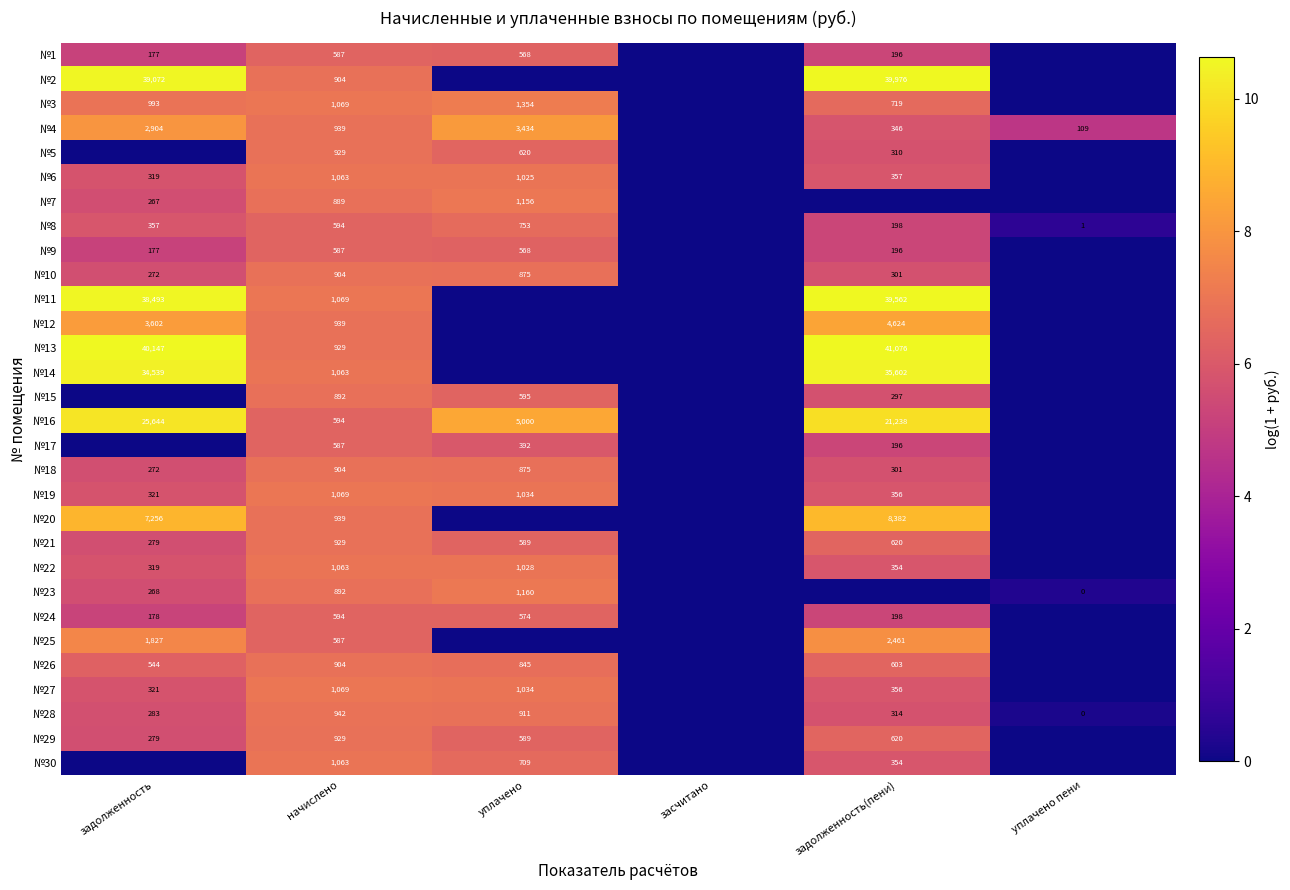

Count the number of data series in this chart.

30